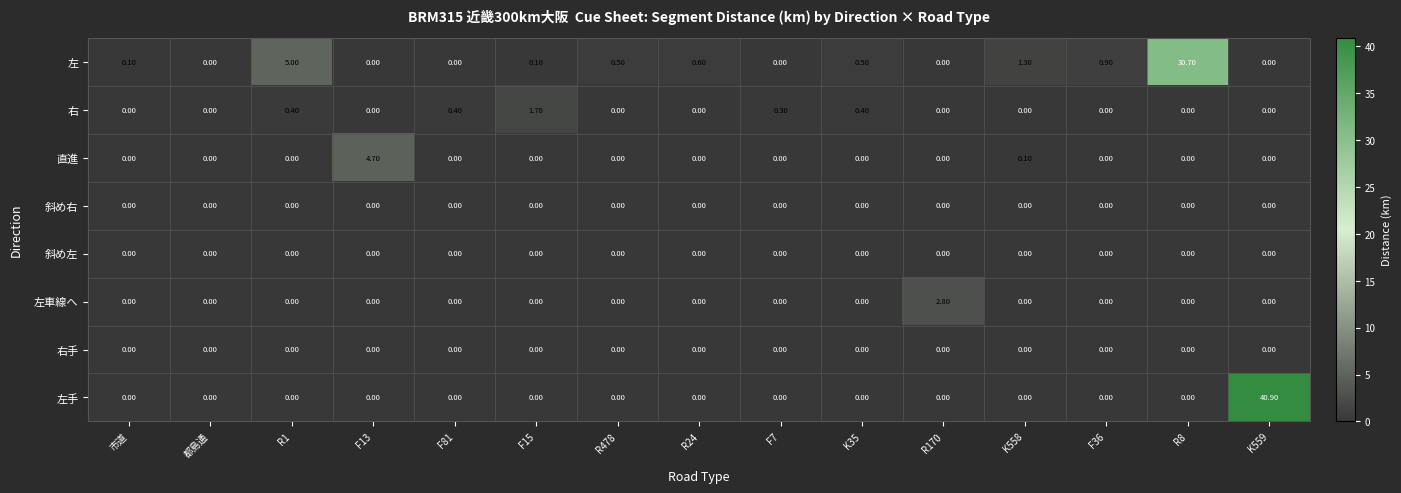

At how many categories does at least one series exceed 10?

2